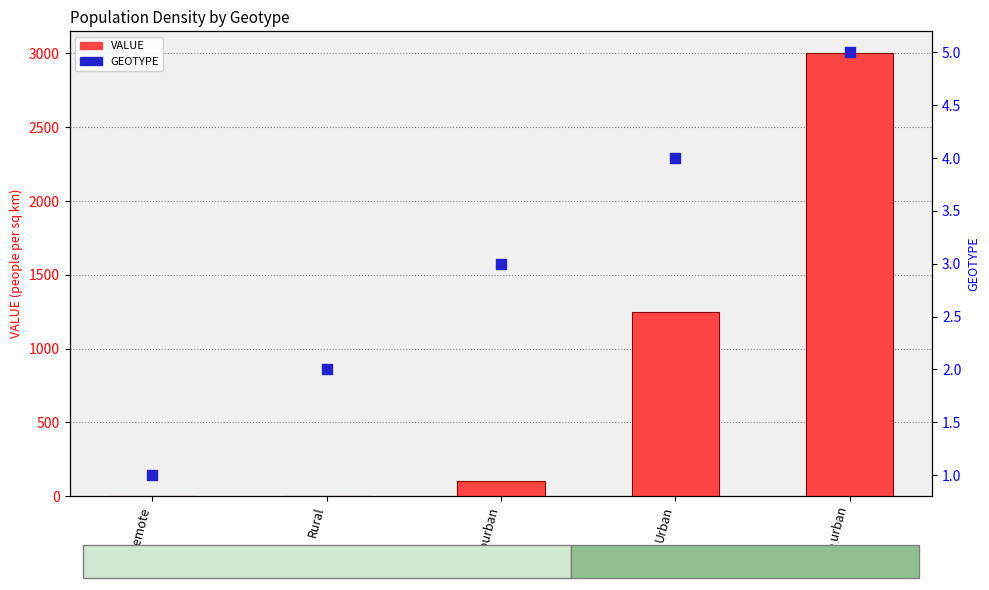

Which series has the widest spread of Y values?

VALUE